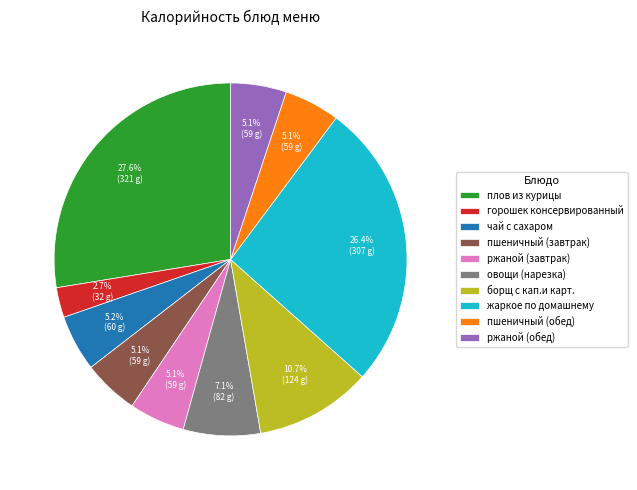

Which category has the smallest portion of the pie?

горошек консервированный